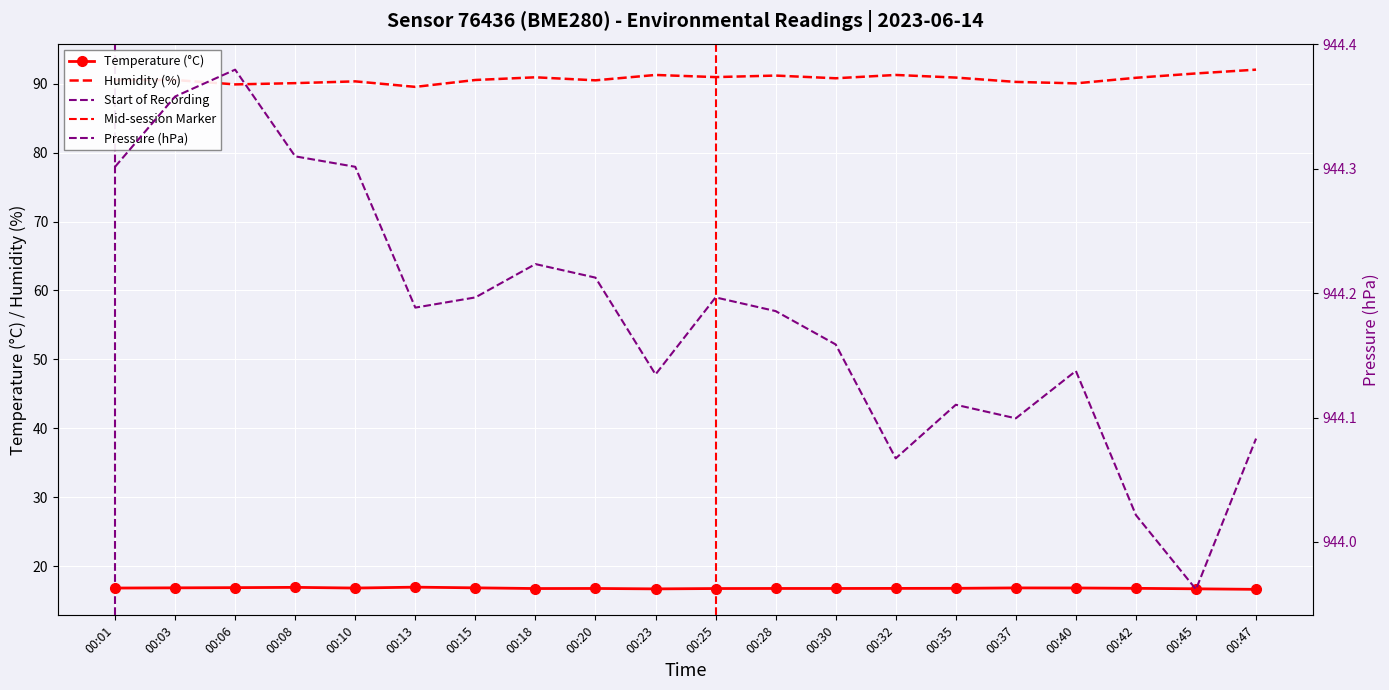

Which series has the largest total across all categories?

pressure_kPa